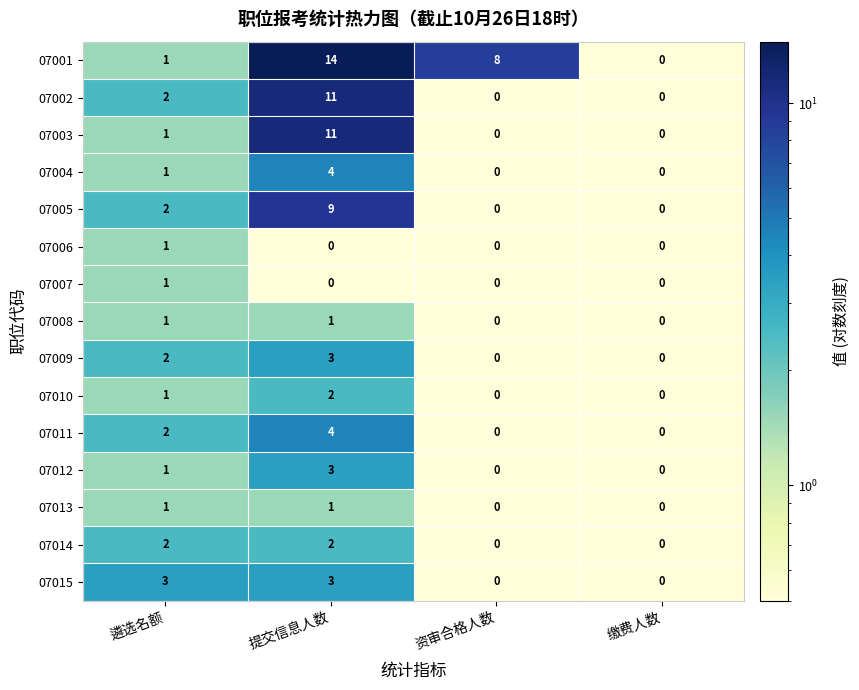

What is the sum of all 07005 values?

11